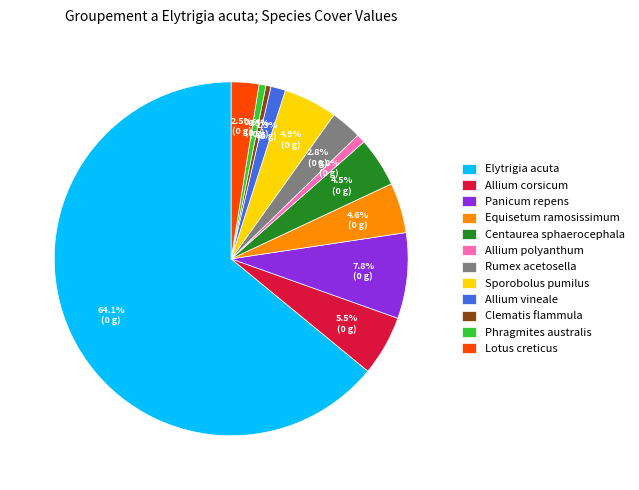

What is the largest slice in the pie chart?

Elytrigia acuta